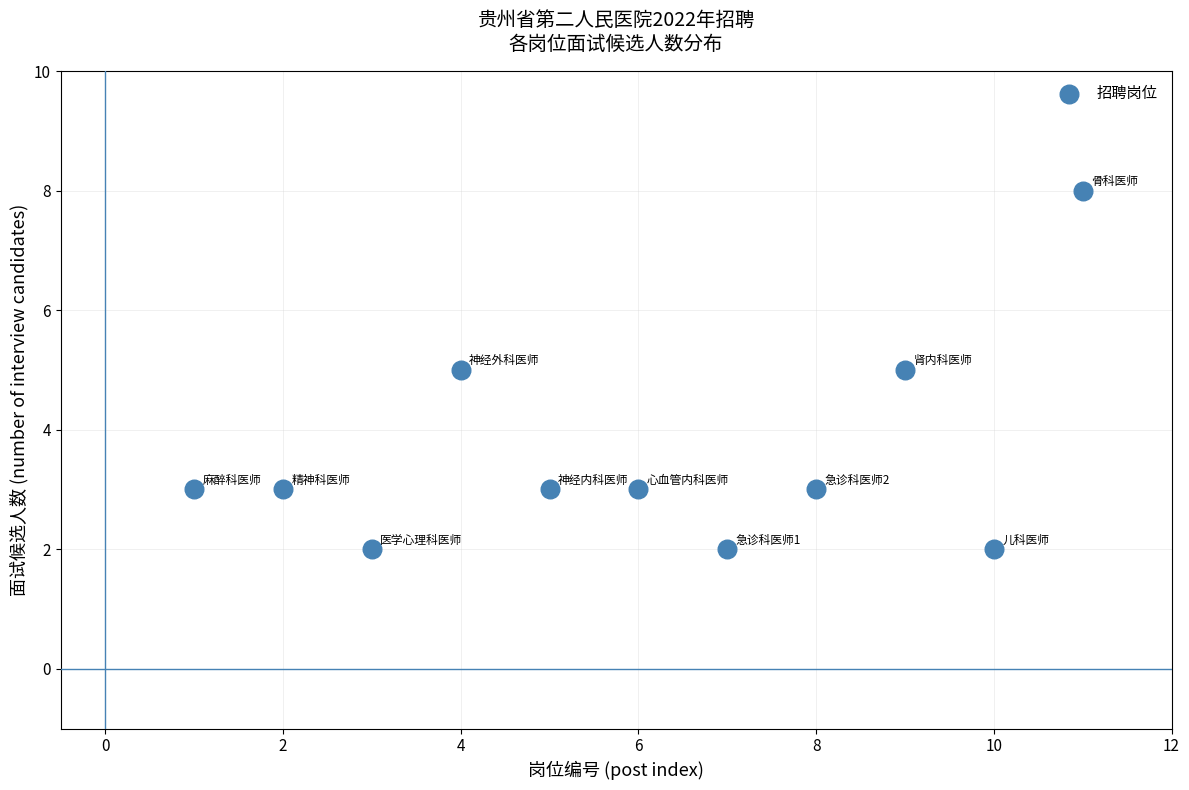

What is the range of Y values (max minus min)?

6